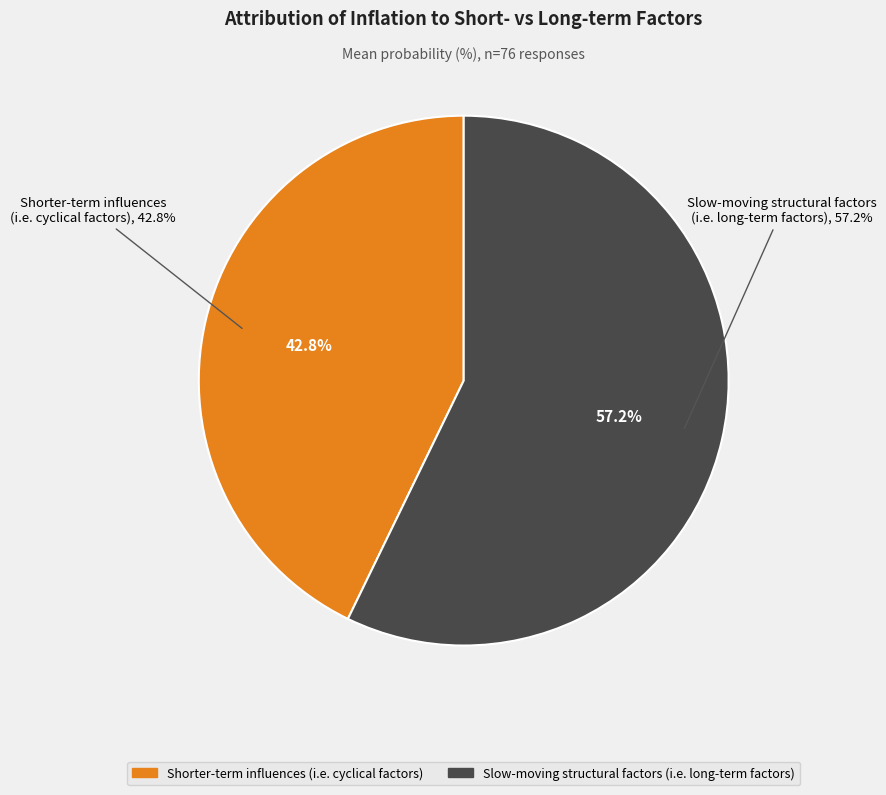

Does any single category account for the majority?

Yes